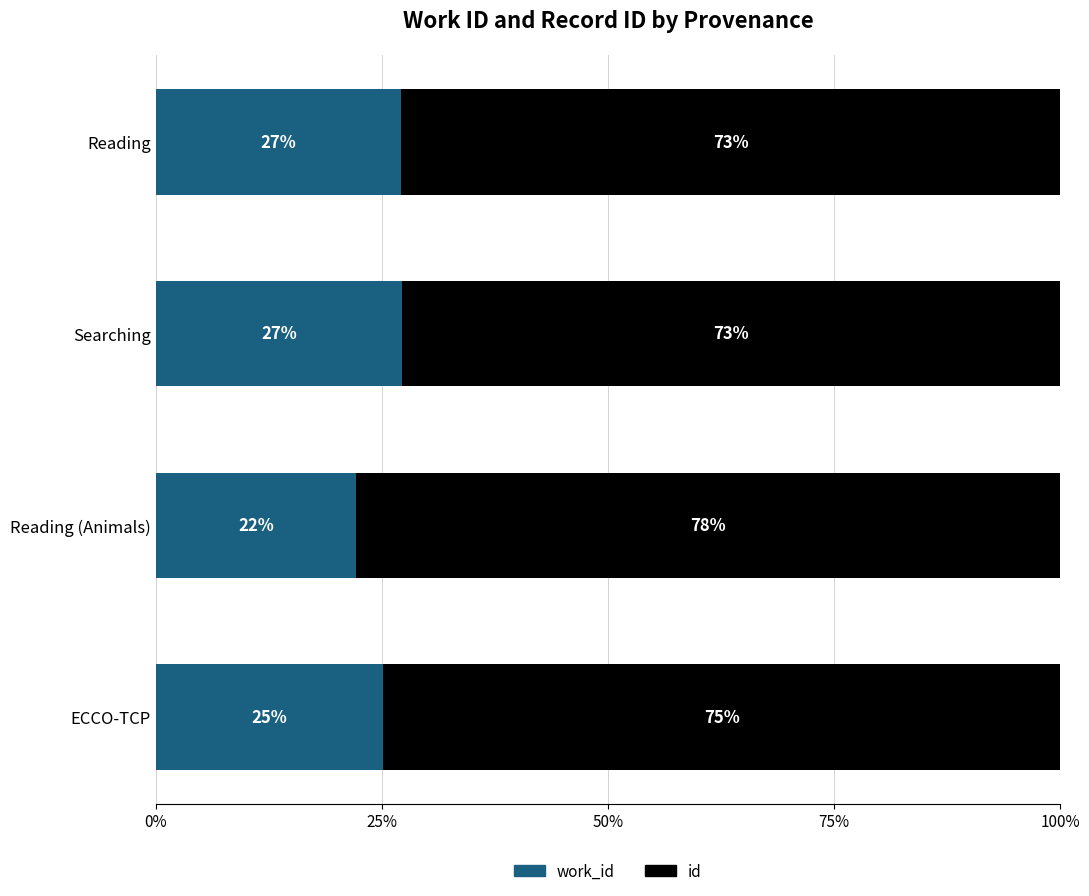

How many categories are shown in the chart?

4